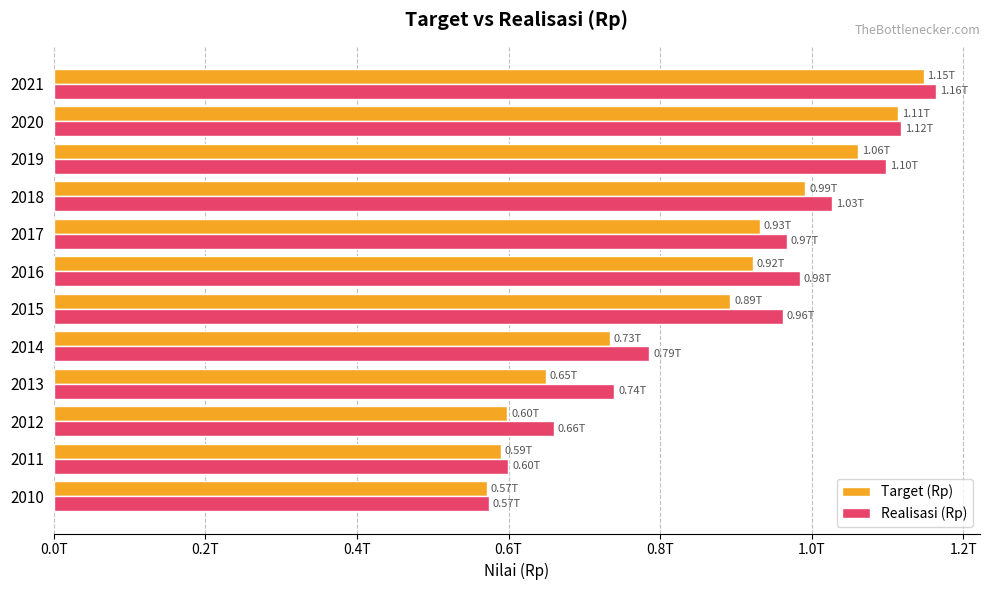

What are all the series names shown in the legend?

Target (Rp), Realisasi (Rp)